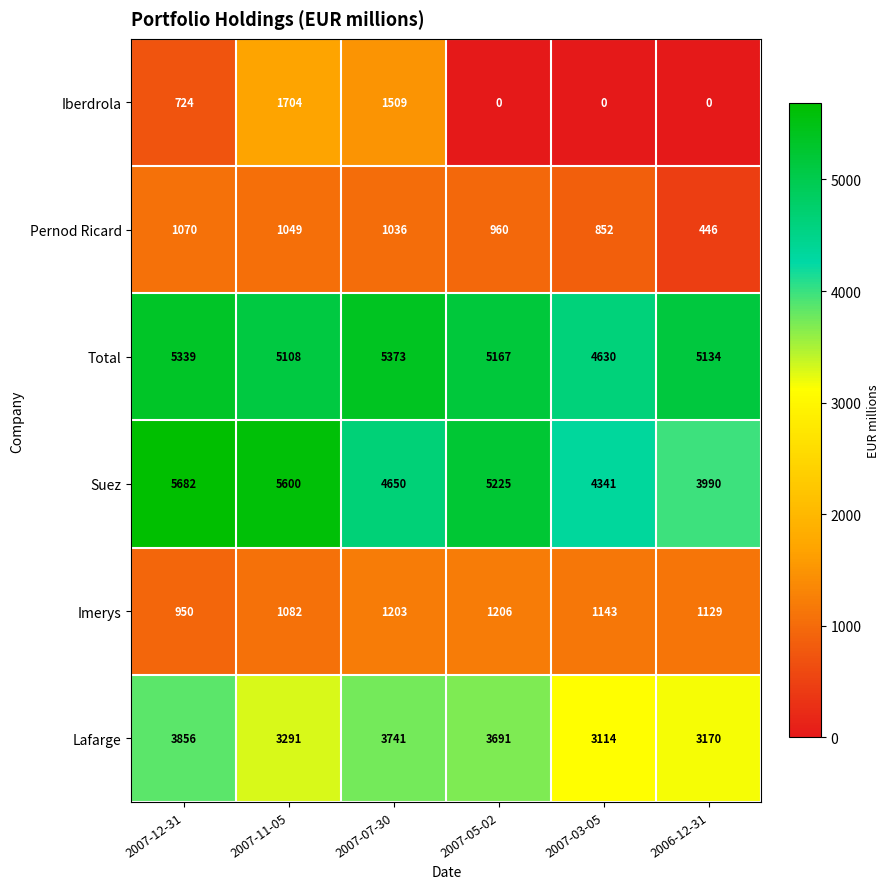

Which series has the largest range (max minus min)?

Iberdrola